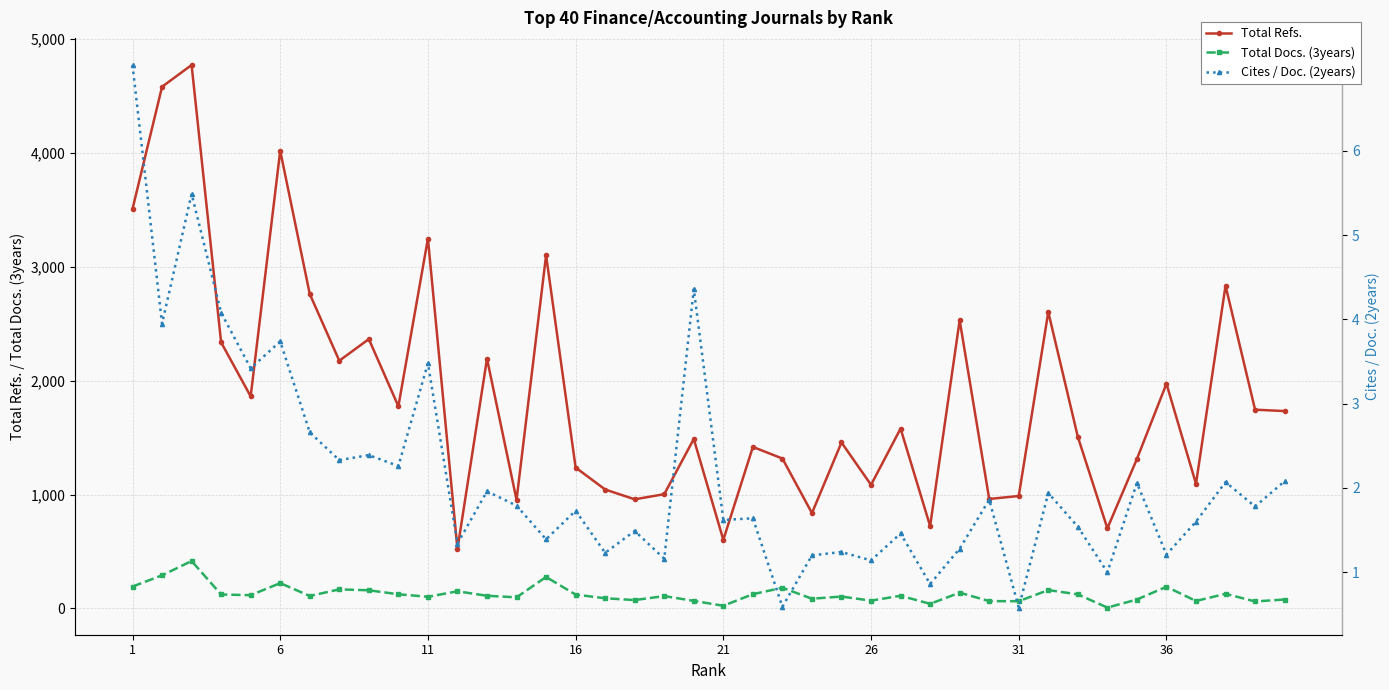

What is the average value of the Cites / Doc. (2years) series?

2.2